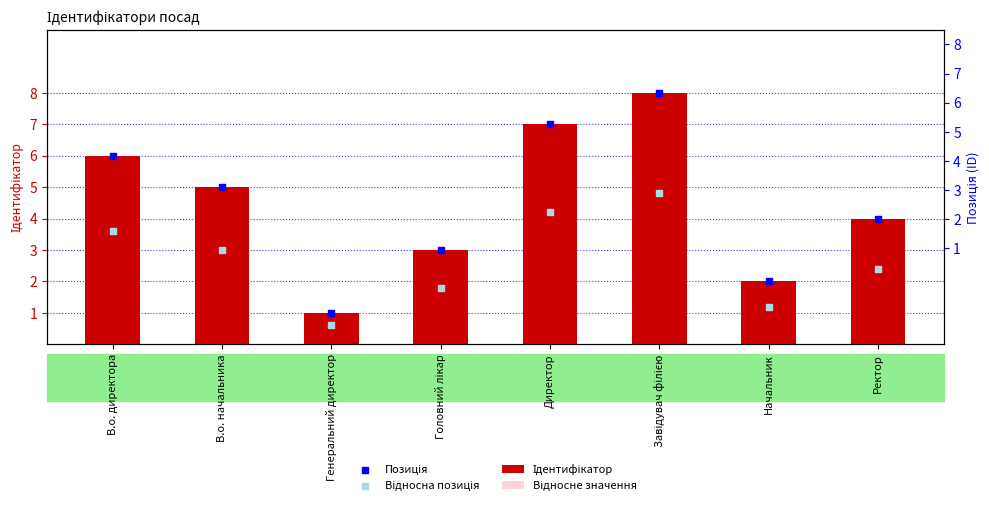

What are all the series names shown in the legend?

Ідентифікатор, Відносне значення, Позиція, Відносна позиція